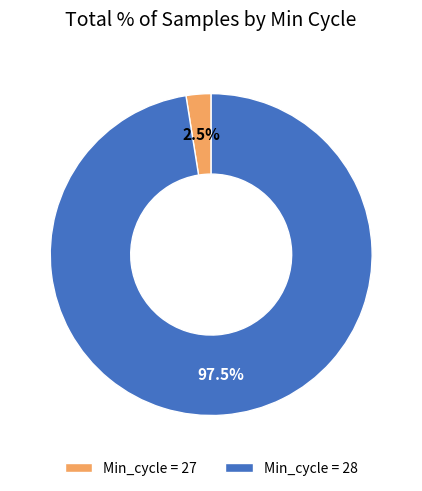

Between Min_cycle = 28 and Min_cycle = 27, which is larger?

Min_cycle = 28